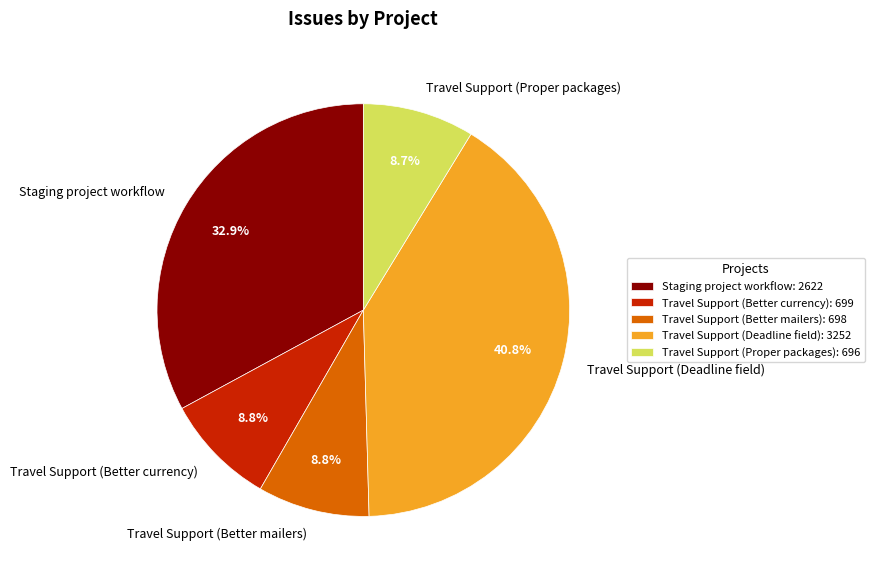

How many segments does this pie chart have?

5